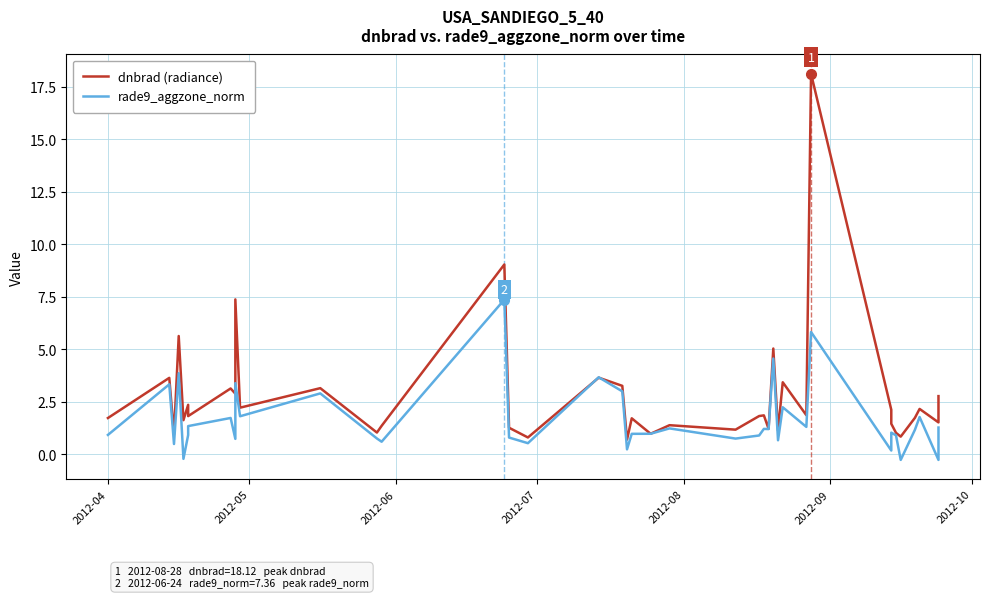

True or false: dnbrad (radiance) and rade9_aggzone_norm intersect in this chart.

True